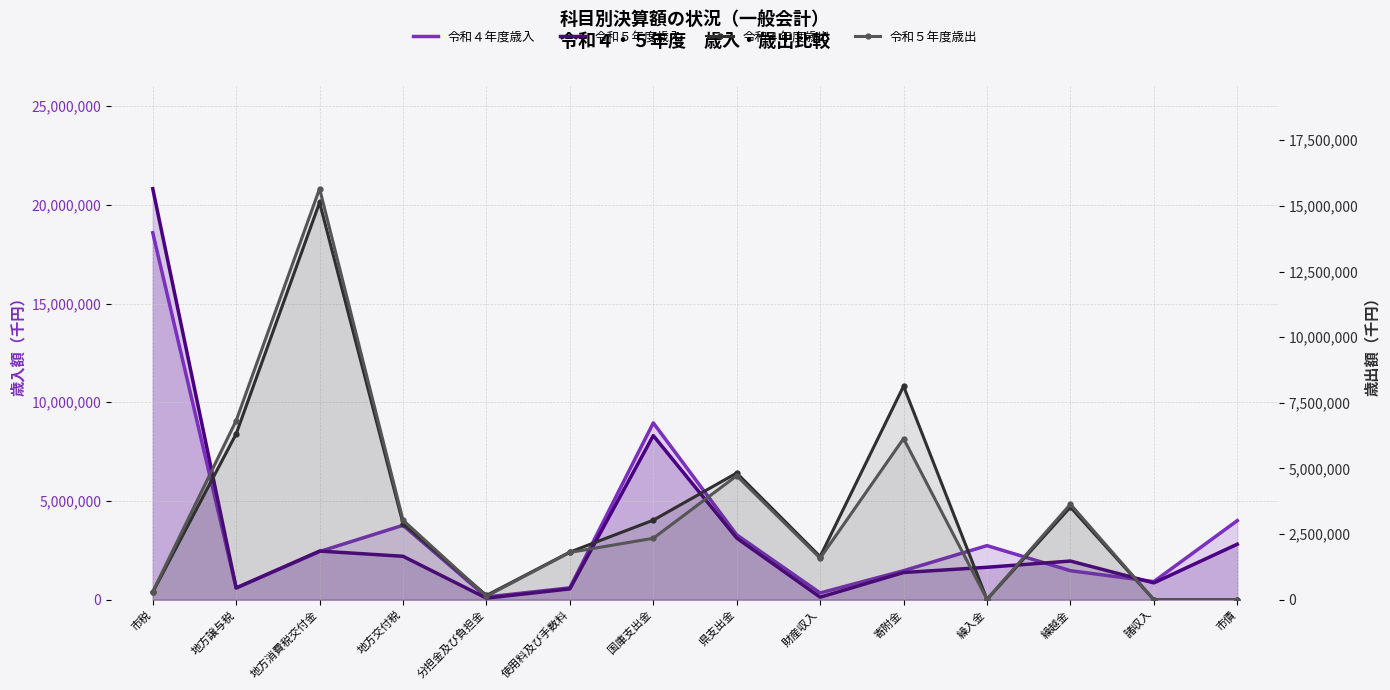

Does the chart have visible grid lines?

Yes